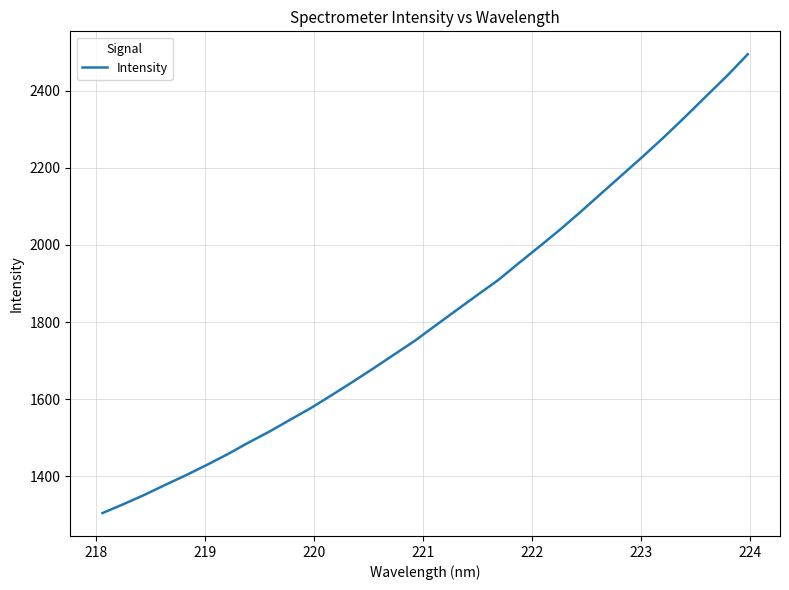

What is the difference between the maximum and minimum values?

1189.8